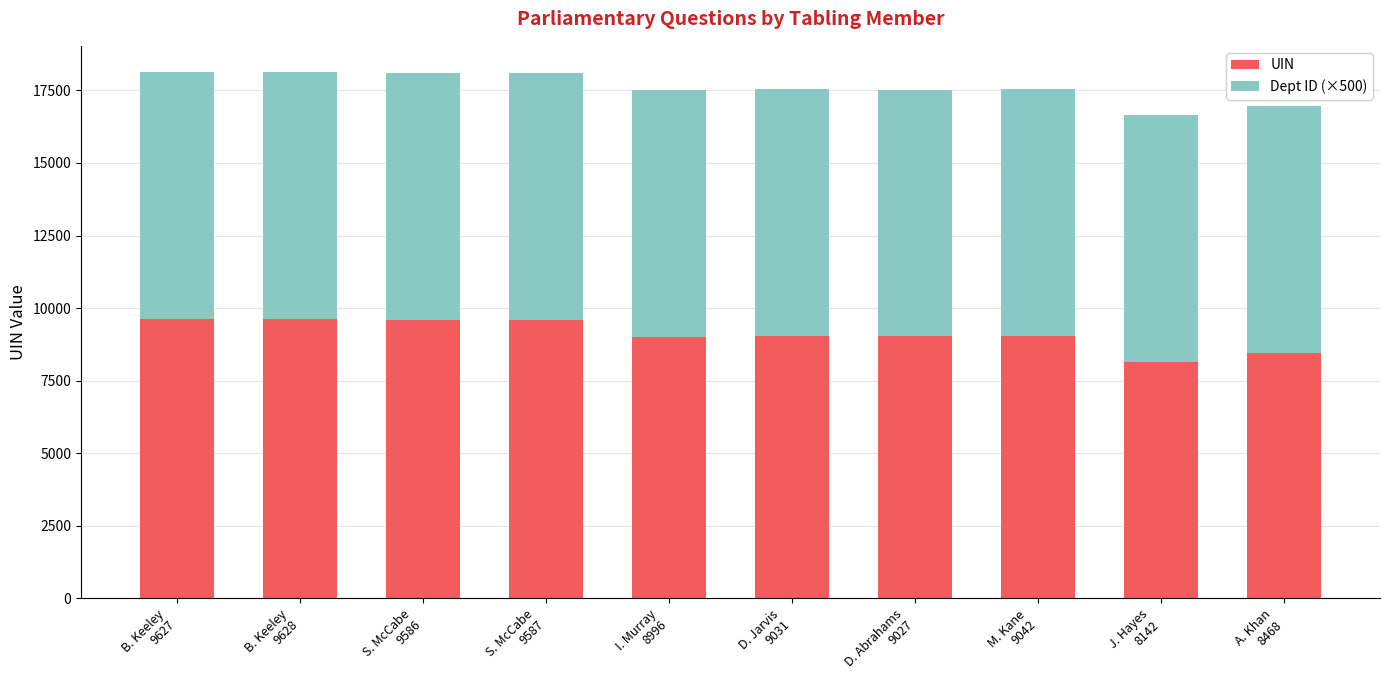

What is the difference between the second highest and second lowest values in the UIN series?

1159